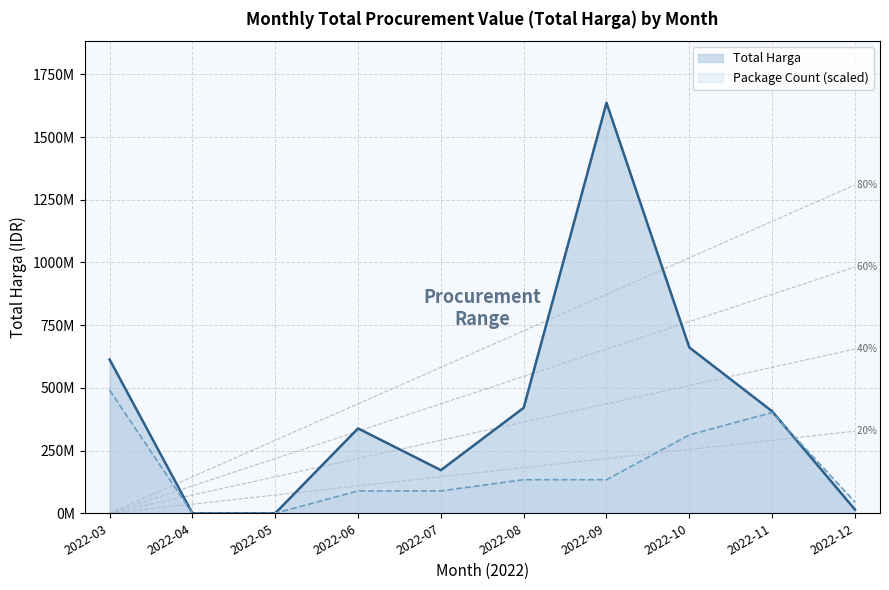

The Total Harga series shows 613208095.0 at 2022-03. True or false?

True